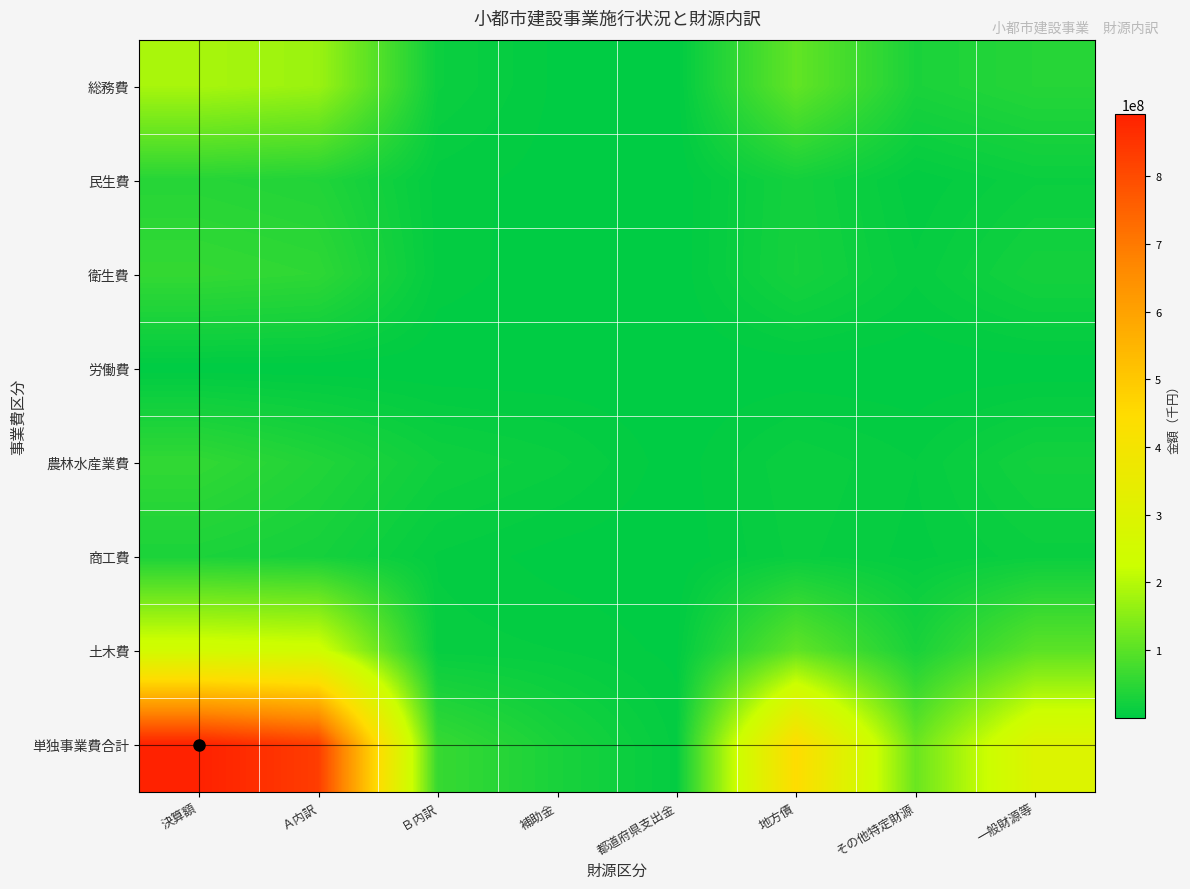

Which series changed the most between Ａ内訳 and 補助金?

単独事業費合計